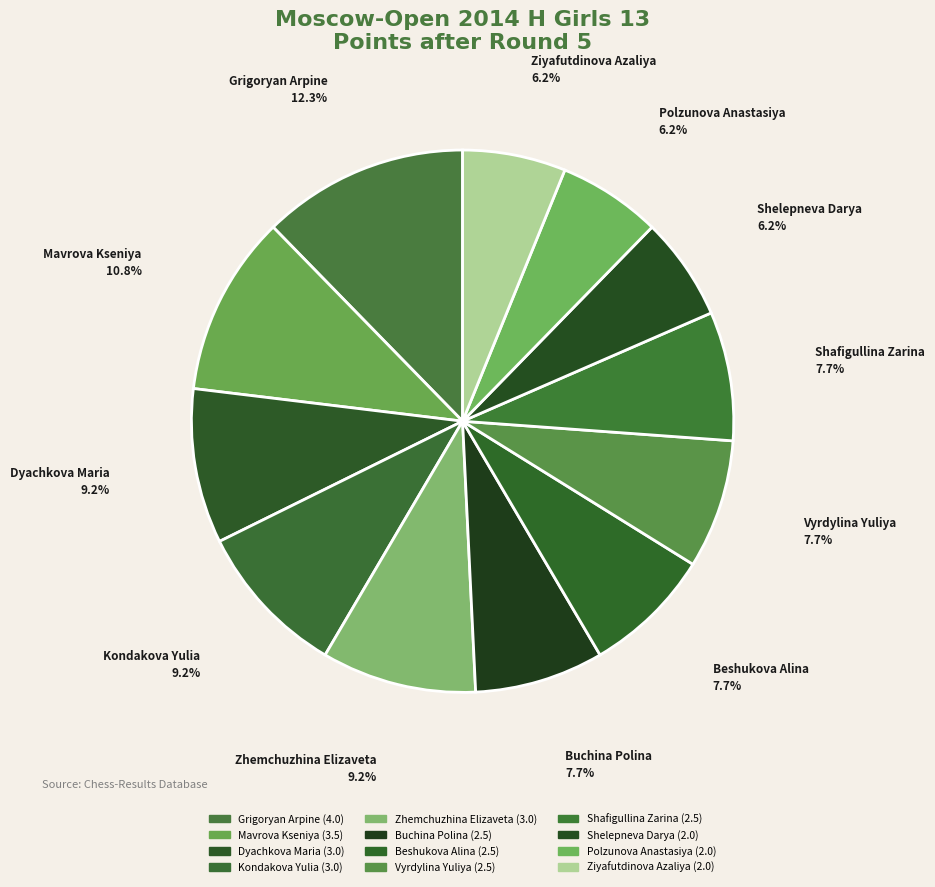

Which slice is the smallest?

Shelepneva Darya